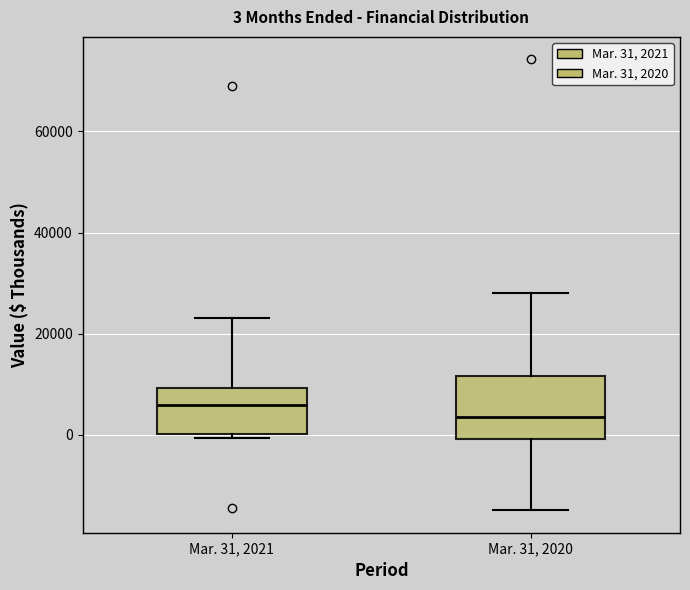

Comparing the boxes themselves (not the whiskers), which one is the tallest?

Mar. 31, 2020